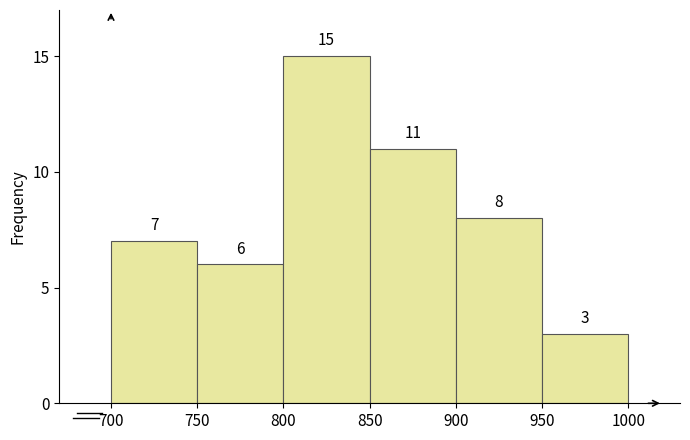

Reading left to right, transcribe this chart: for each bar, give the range it covers on the x-axis and its height.

700 to 750: 7
750 to 800: 6
800 to 850: 15
850 to 900: 11
900 to 950: 8
950 to 1000: 3